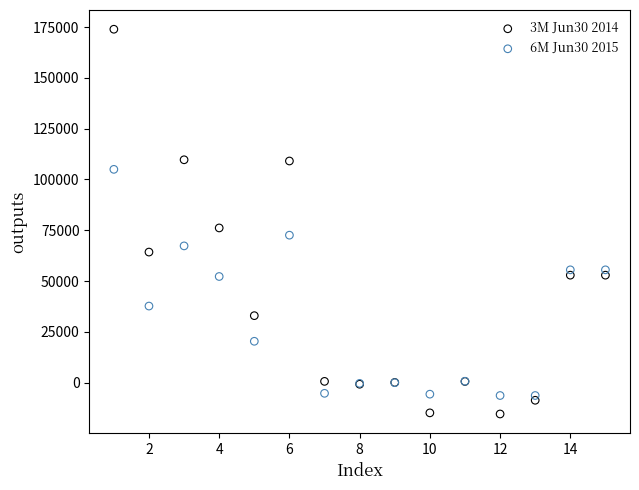

What are all the series names shown in the legend?

3M Jun30 2014, 6M Jun30 2015